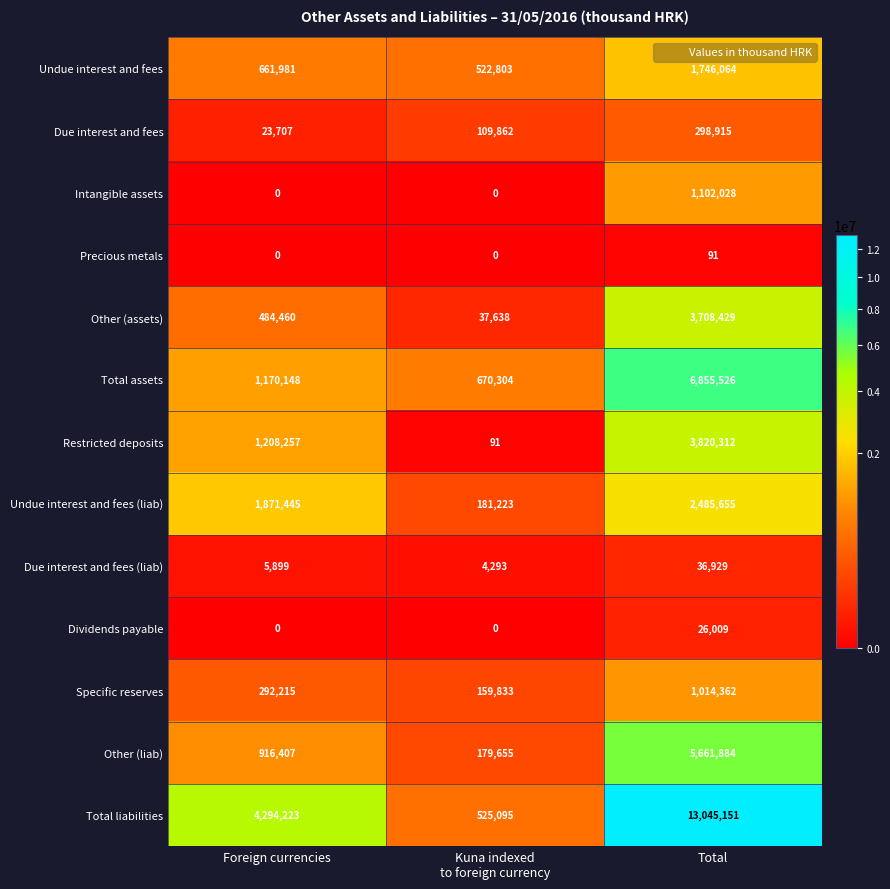

What is the difference between the Due interest and fees values at Foreign currencies and Total?

275208